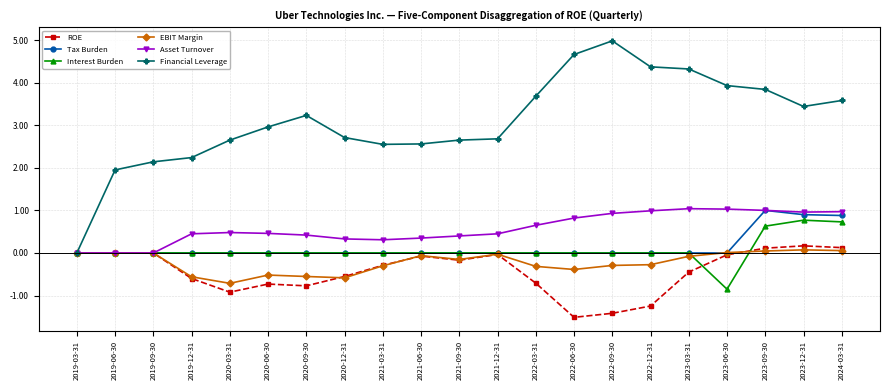

What is the difference between the highest and lowest values at 2022-09-30?

6.4